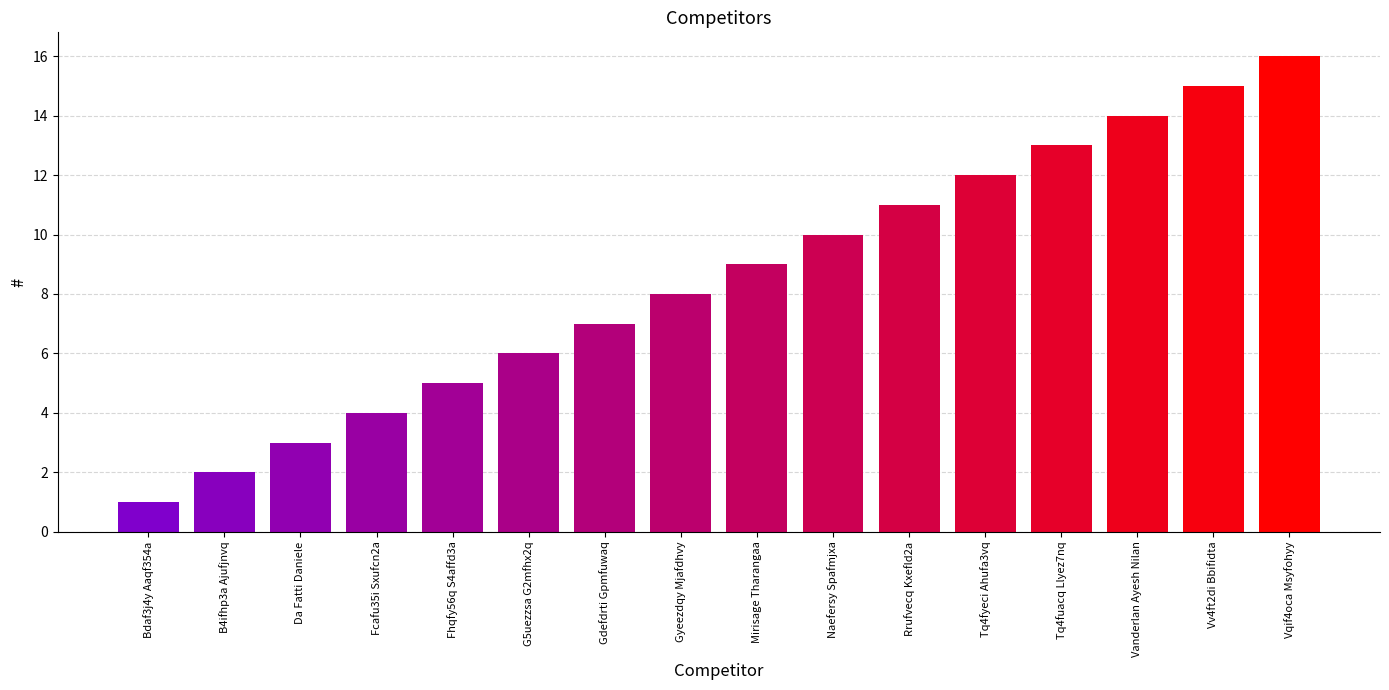

What position from the left is Mirisage Tharangaa?

9